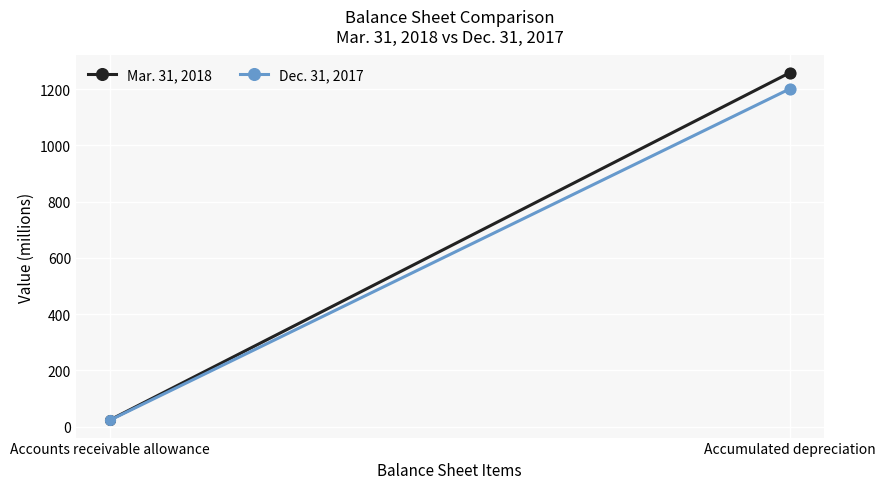

At which category is the sum across all series the highest?

Accumulated depreciation